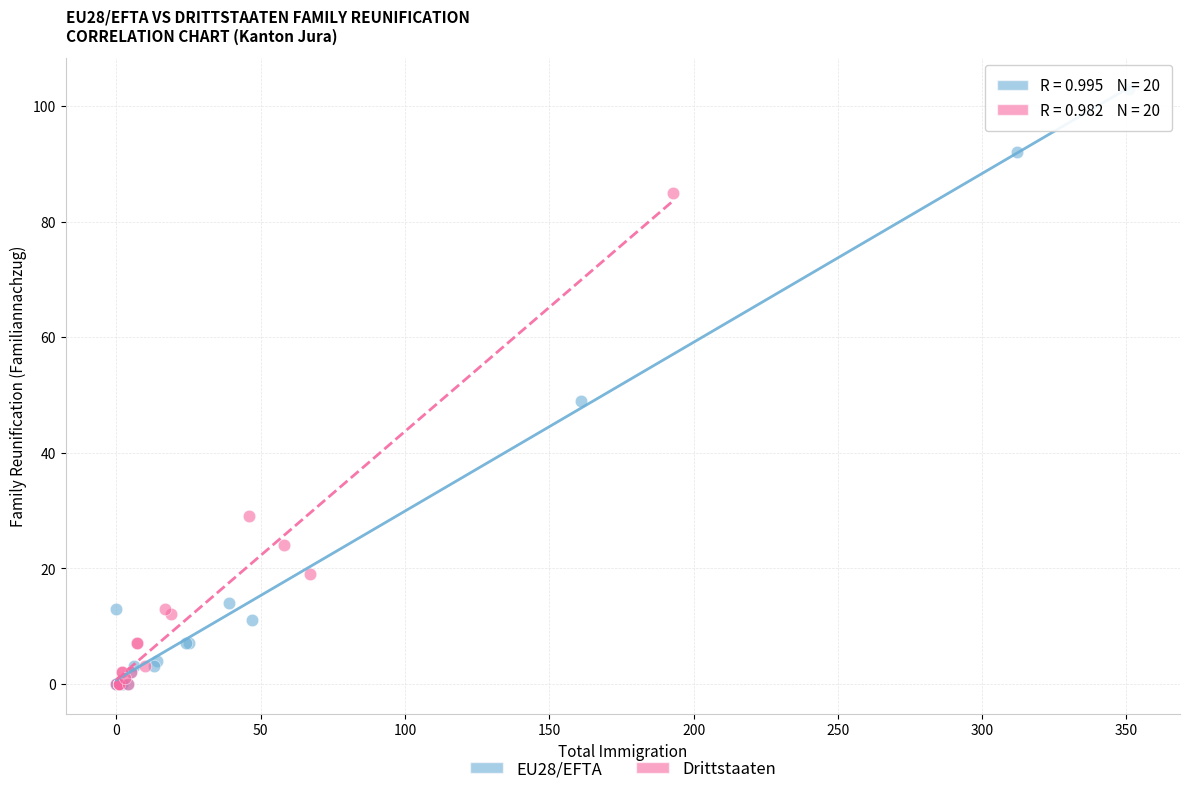

Which series reaches the maximum Y coordinate?

EU28/EFTA